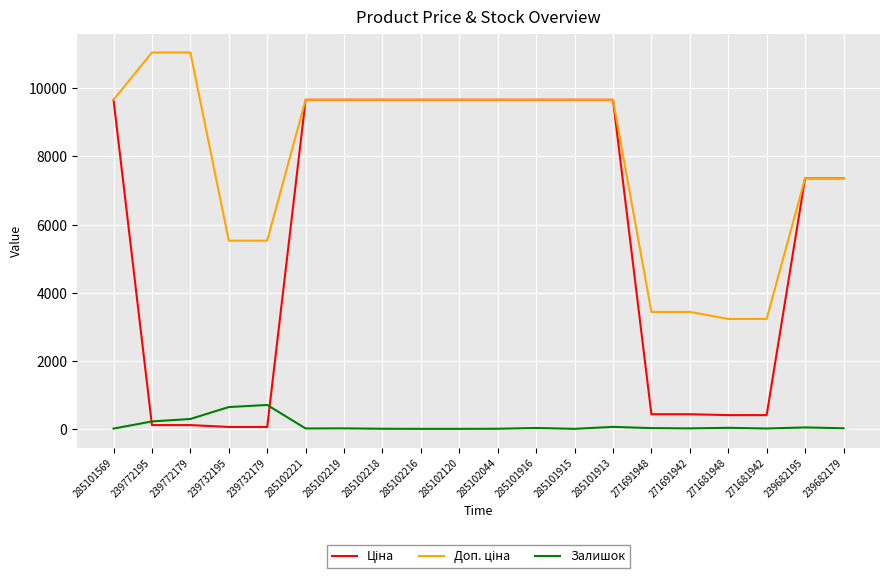

What is the total value across all series at 239732195?

6223.3